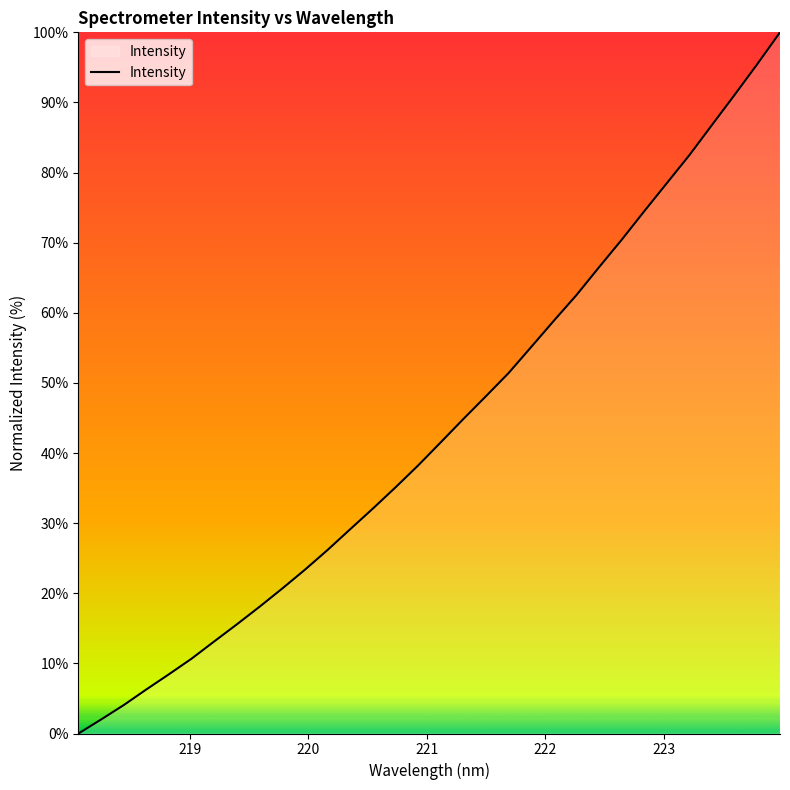

What is the difference between the maximum and minimum values?

100.0